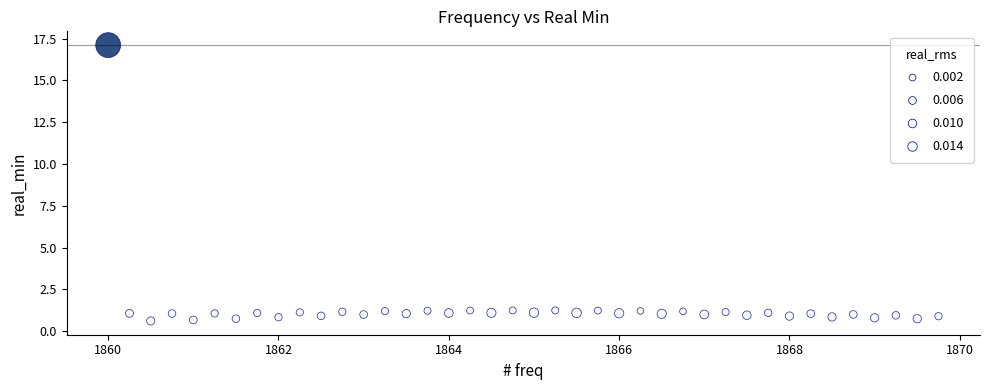

What is the range of X values (max minus min)?

9.8